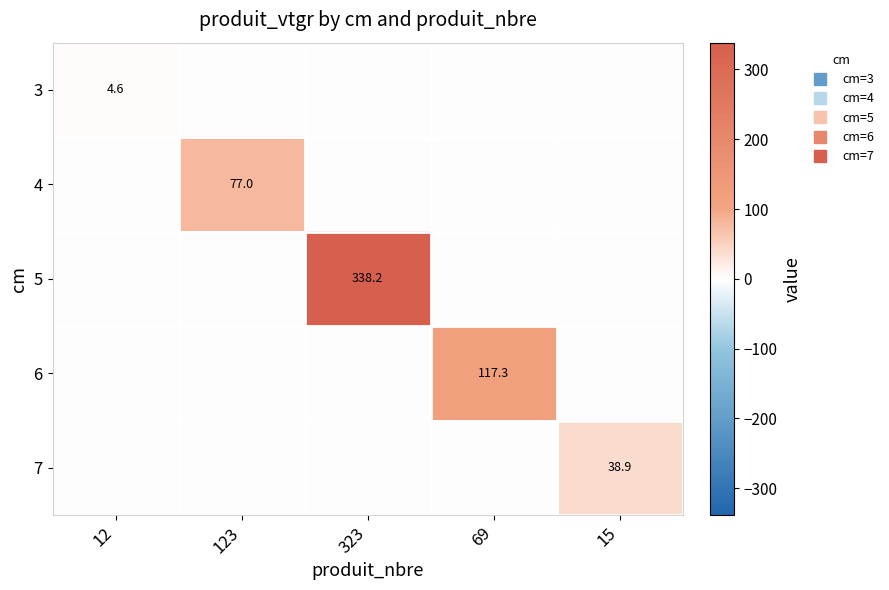

Is it true that 6 equals 0.0 at 15?

True